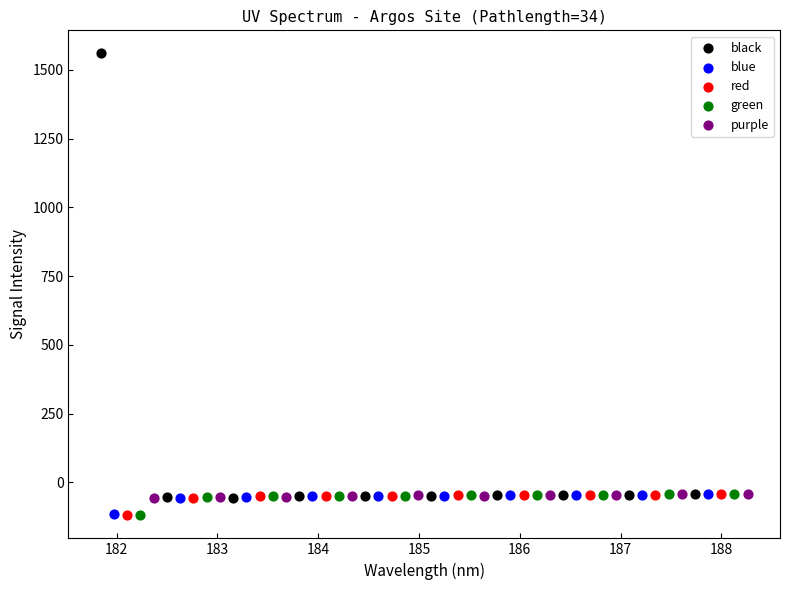

Which series has the widest spread of Y values?

black